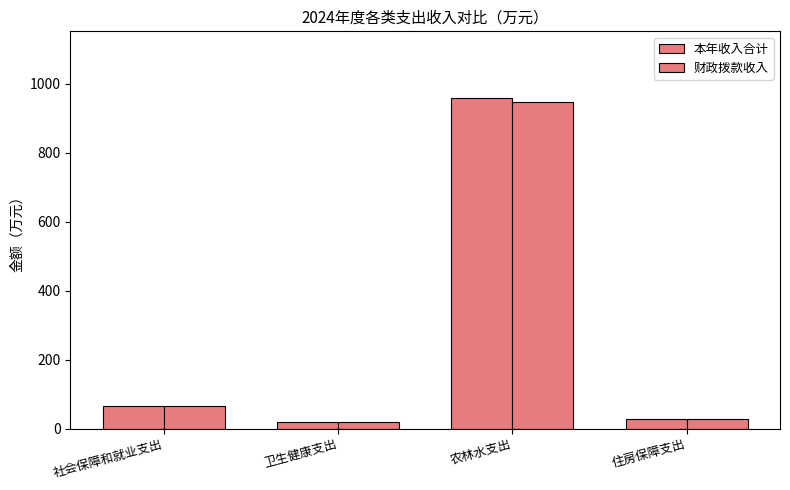

How many data points in 财政拨款收入 are less than 64?

2